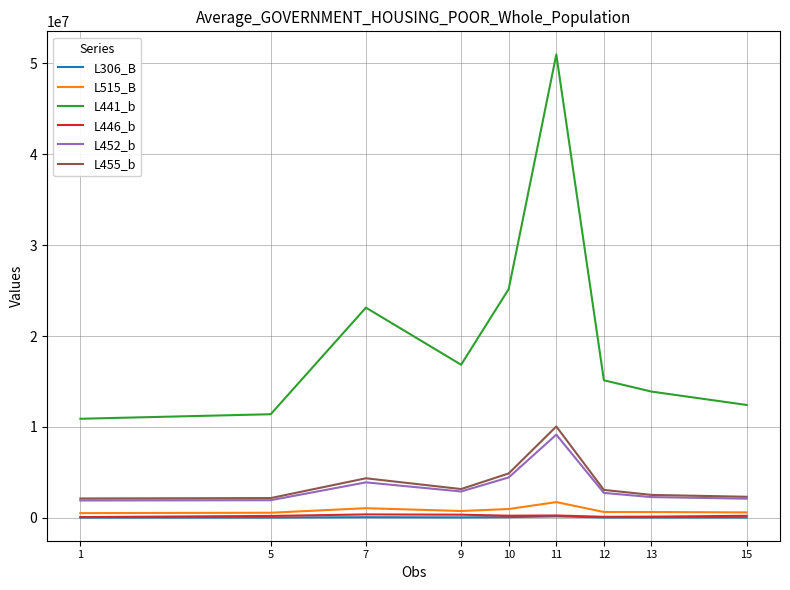

True or false: L455_b and L446_b intersect in this chart.

False